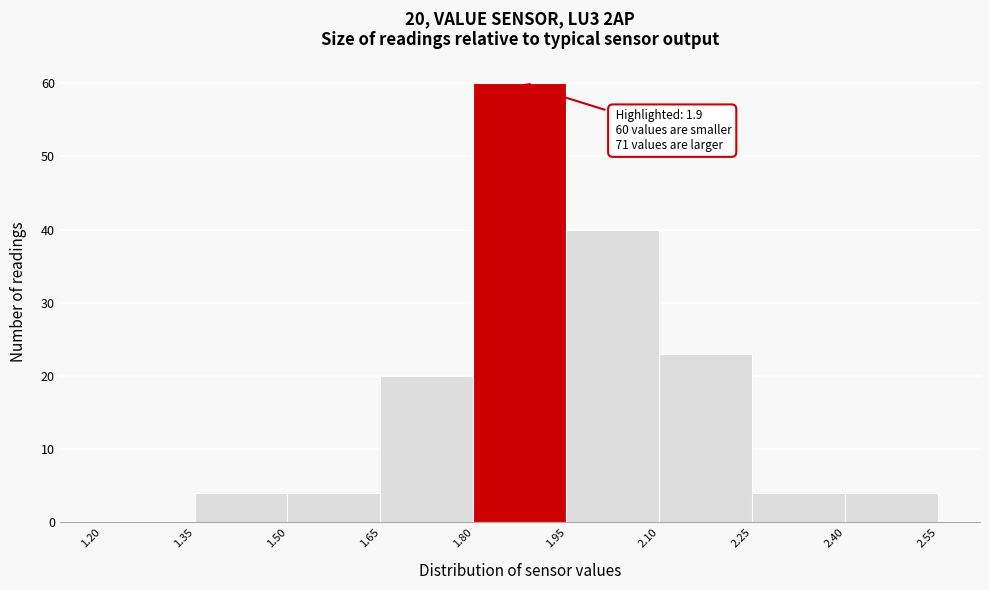

Over which range of the x-axis is the bar tallest?

1.80 to 1.95